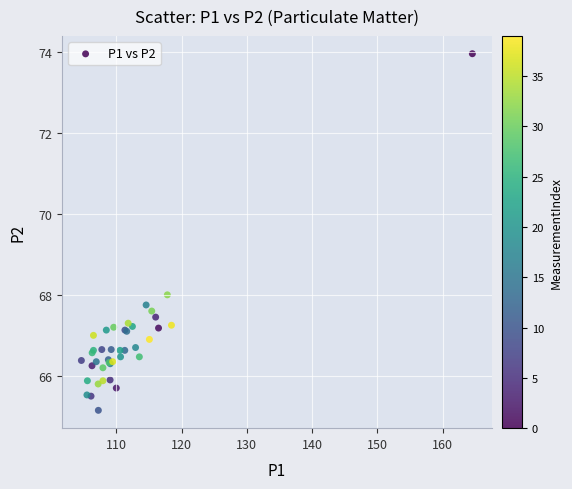

What Y value in the scatter plot is closest to 69?

68.0